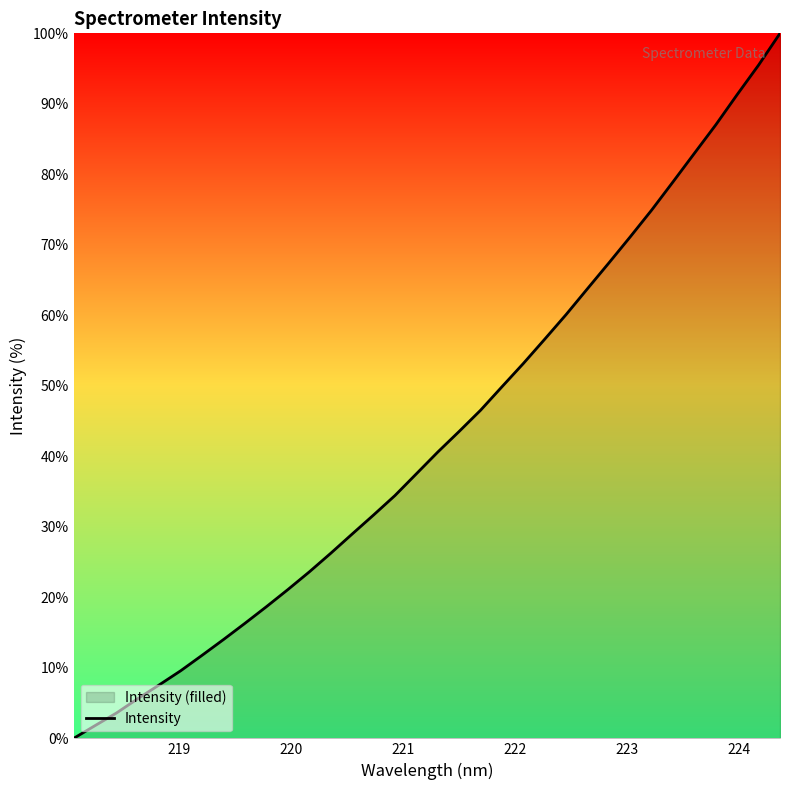

What is the maximum value shown in the chart?

100.0